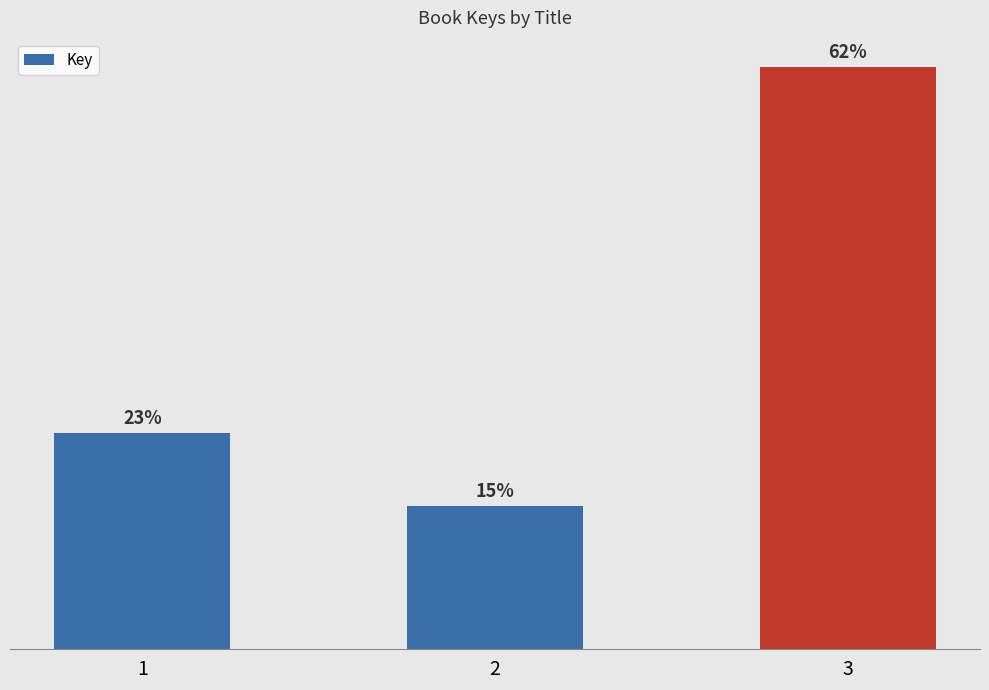

Are the bars grouped side by side (vs. stacked)?

No